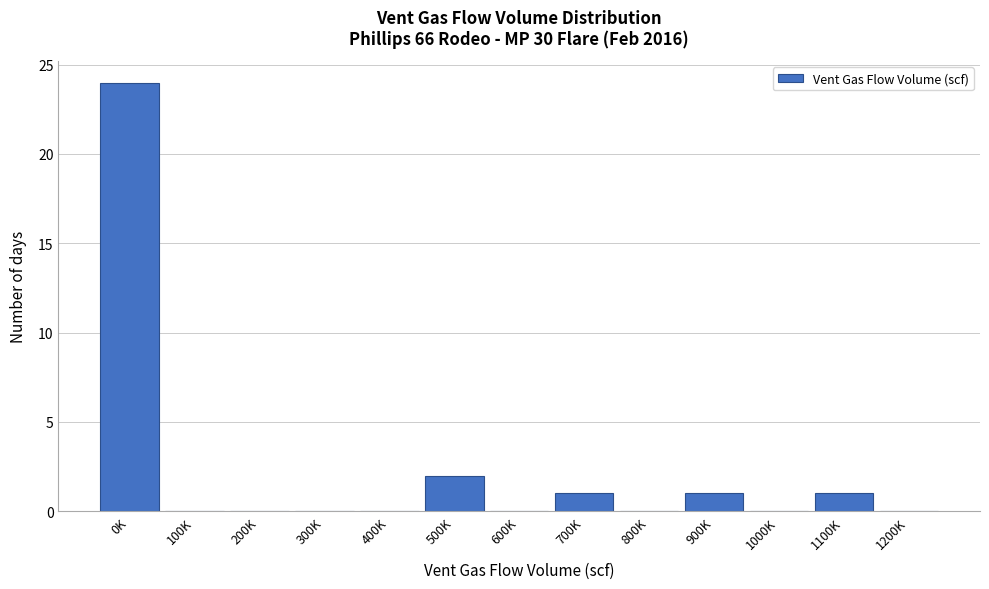

The chart shows a value of -8 at 200K. True or false?

False